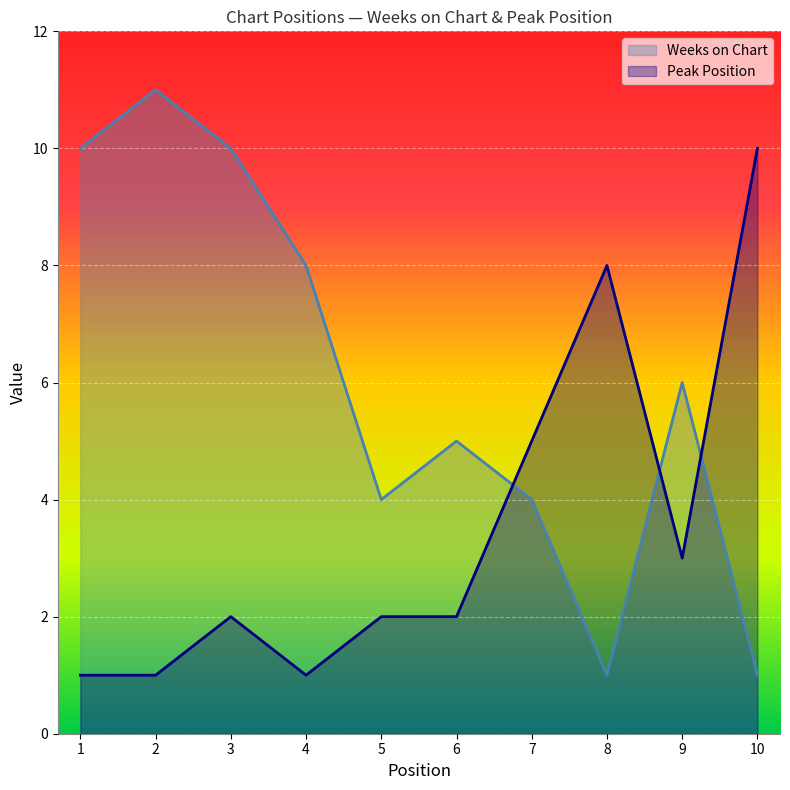

Reading left to right, what are all the values shown in this chart?

Weeks on Chart: 10	11	10	8	4	5	4	1	6	1
Peak Position: 1	1	2	1	2	2	5	8	3	10